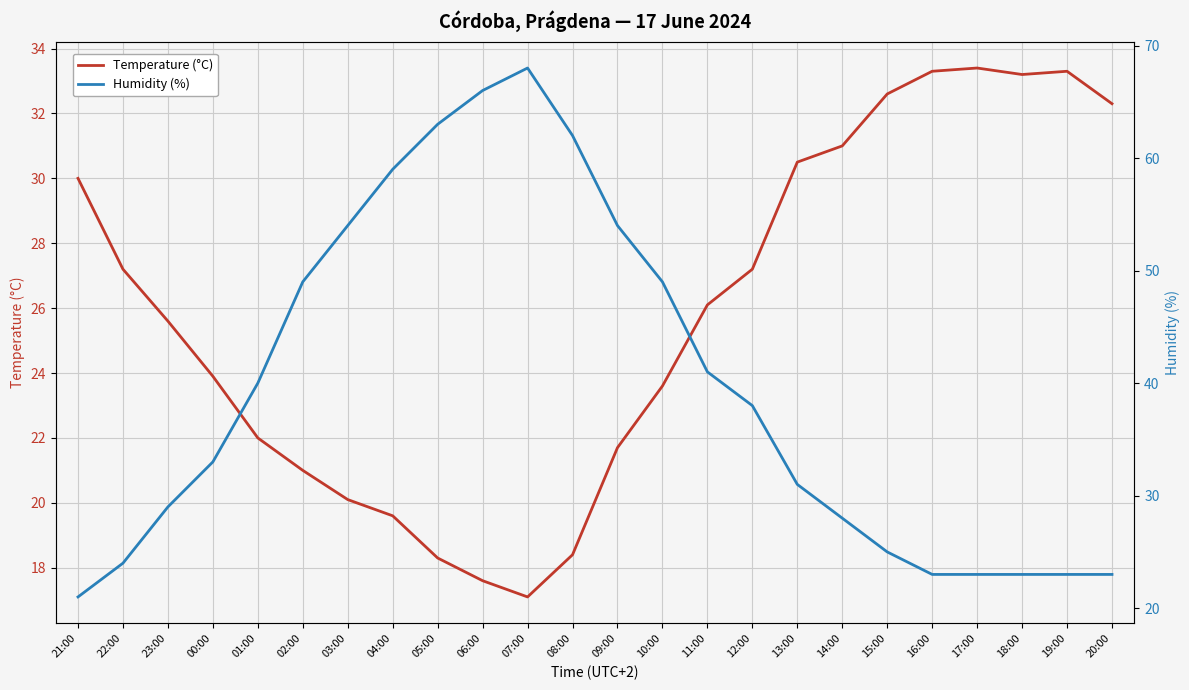

List the series in order of their overall mean, highest first.

Humidity (%), Temperature (°C)